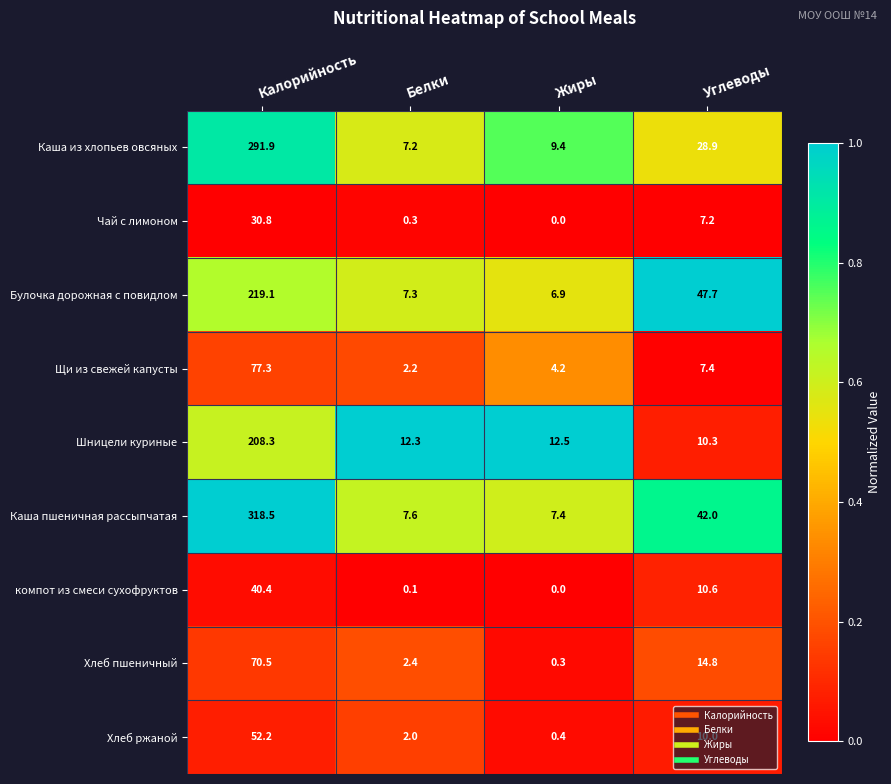

What is the difference between the Каша пшеничная рассыпчатая values at Углеводы and Жиры?

34.6